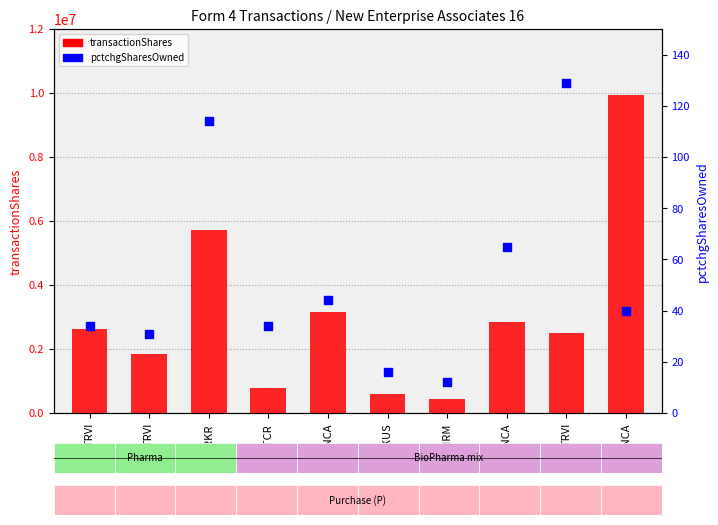

Is the value of transactionShares at MTCR greater than the value of pctchgSharesOwned at GNCA?

Yes